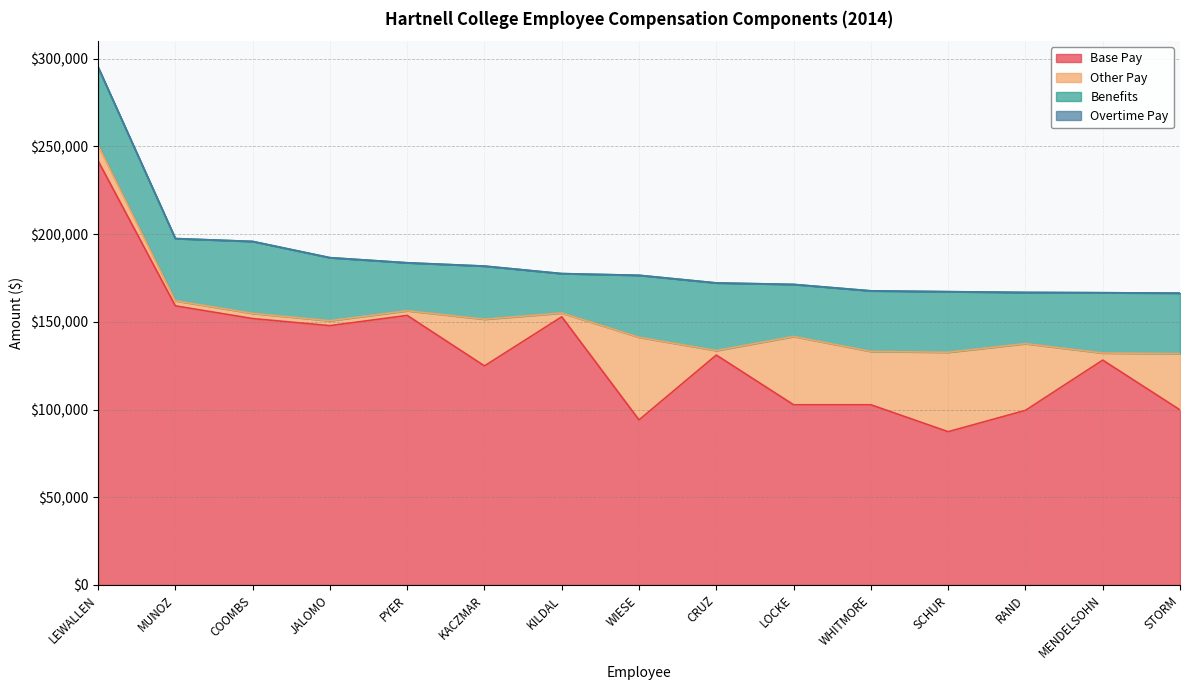

True or false: Other Pay and Overtime Pay intersect in this chart.

False